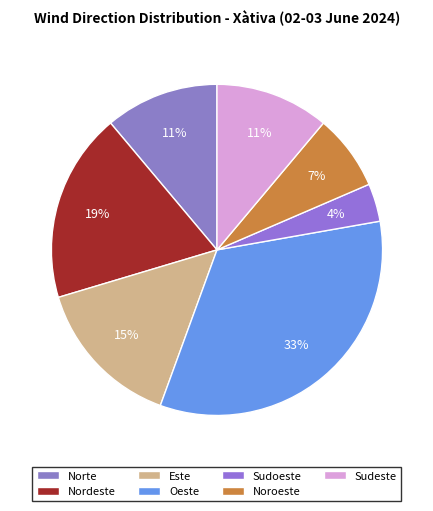

Which has a higher value, Sudeste or Nordeste?

Nordeste